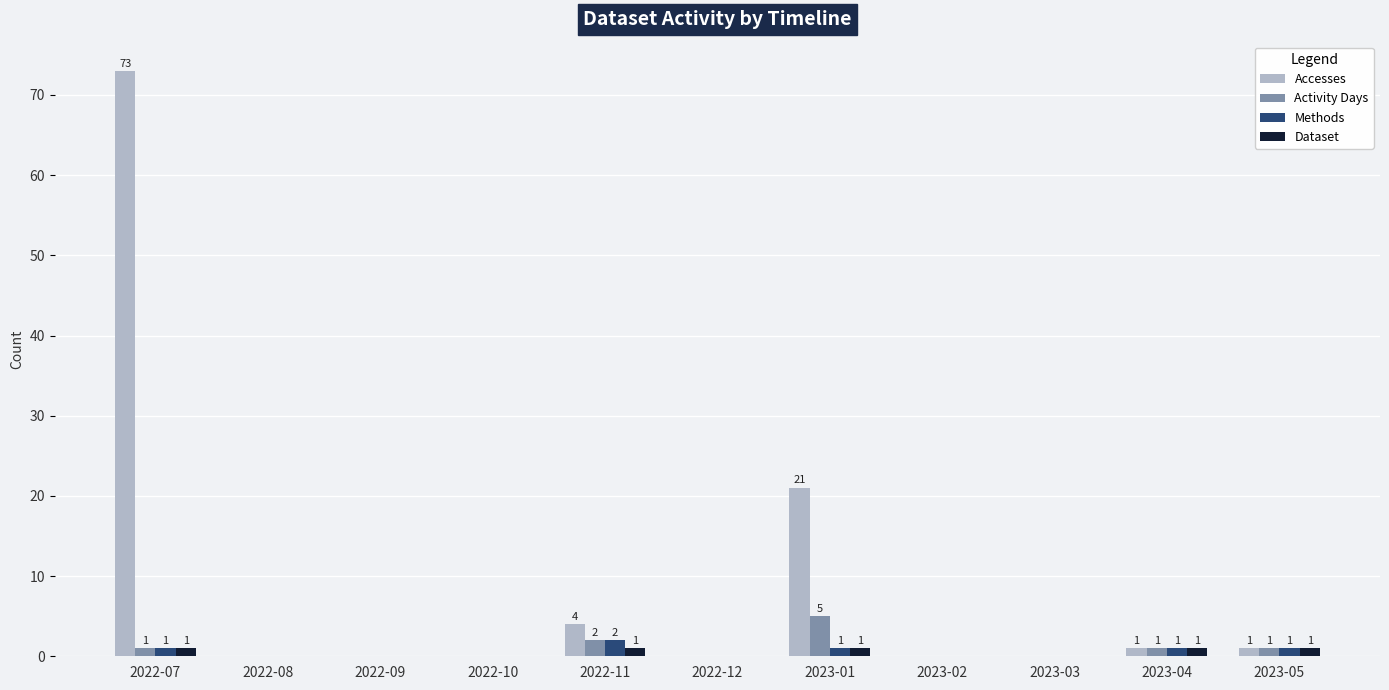

How many groups of bars are there?

11